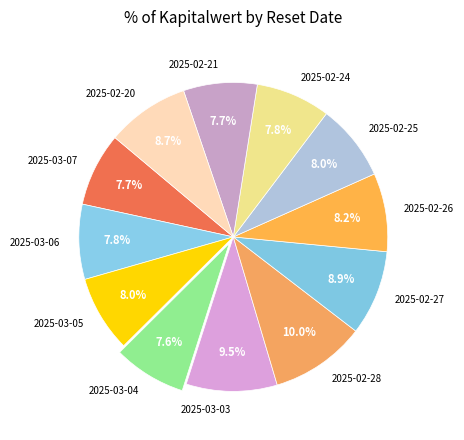

To the nearest percent, what percentage of the pie is 2025-02-24?

8%